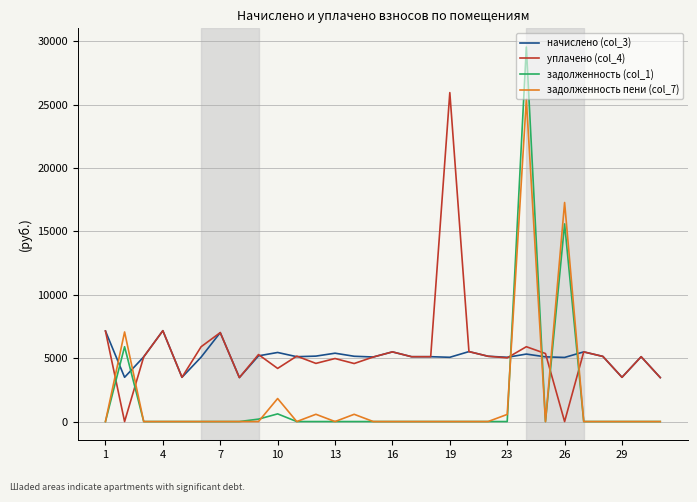

After their last crossing, which series has the higher values: задолженность пени (col_7) or начислено (col_3)?

начислено (col_3)